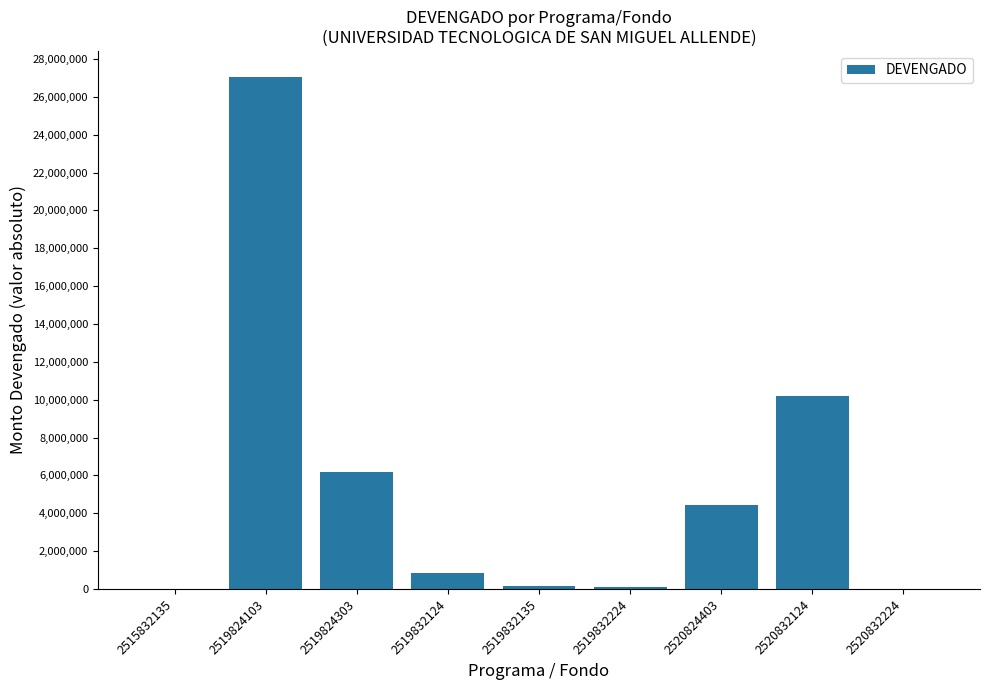

The chart shows a value of 41180008.3 at 2519824103. True or false?

False